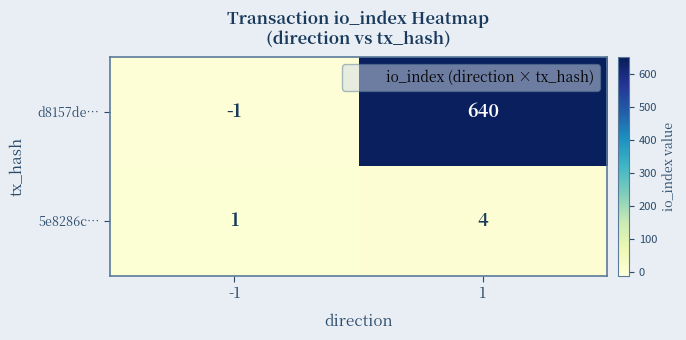

Is it true that d8157de… equals -2 at -1?

False